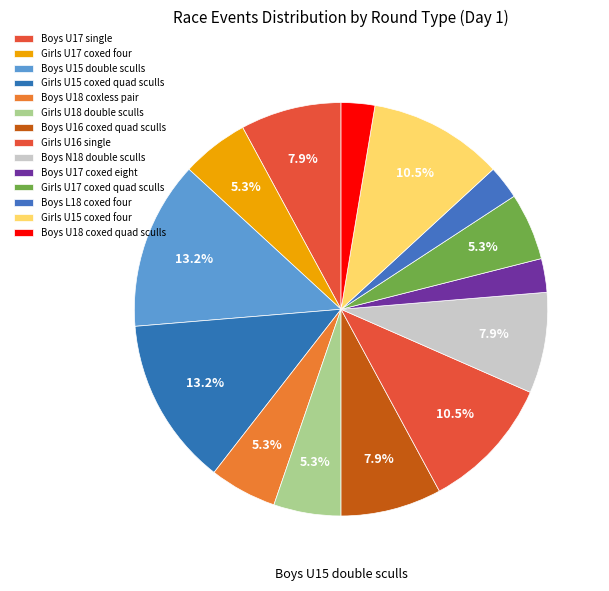

Is Girls U15 coxed quad sculls the majority of the pie?

No